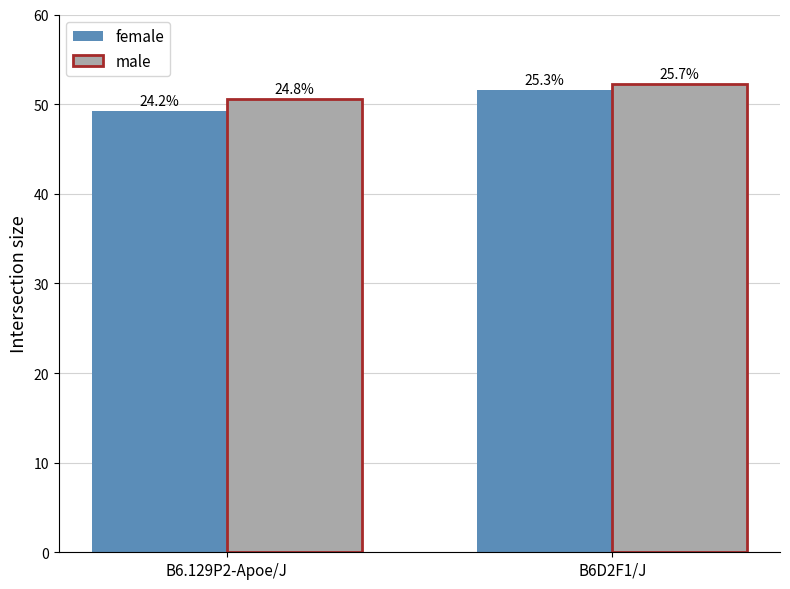

How many bars are there in total?

4